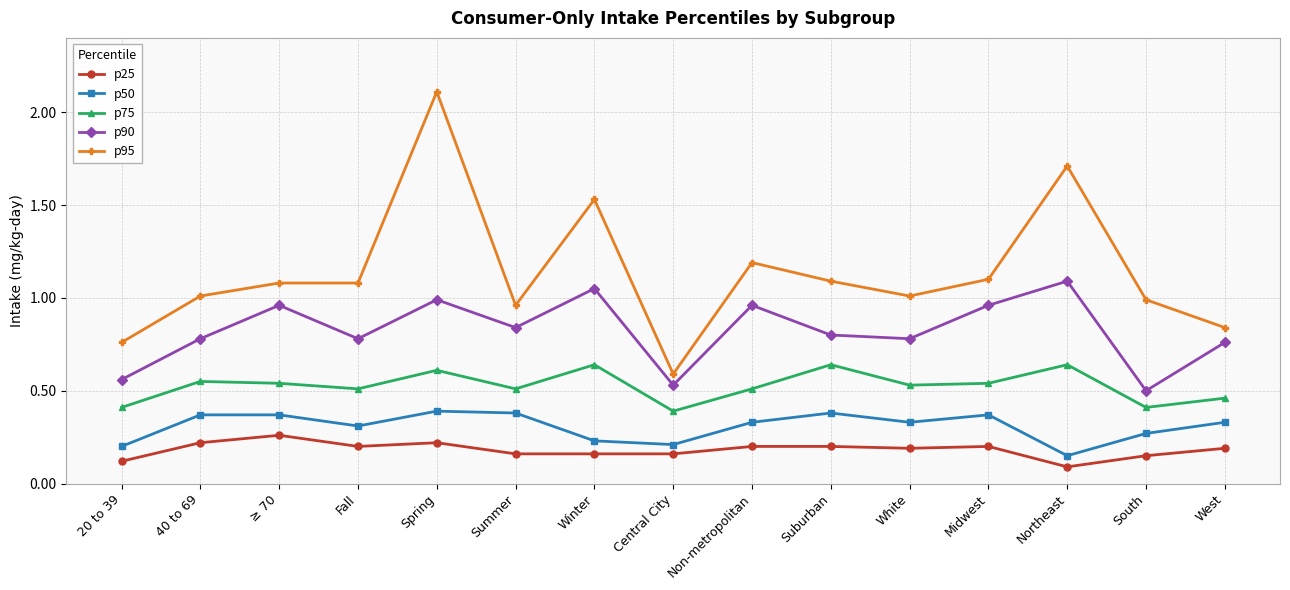

Which series has the largest range (max minus min)?

p95